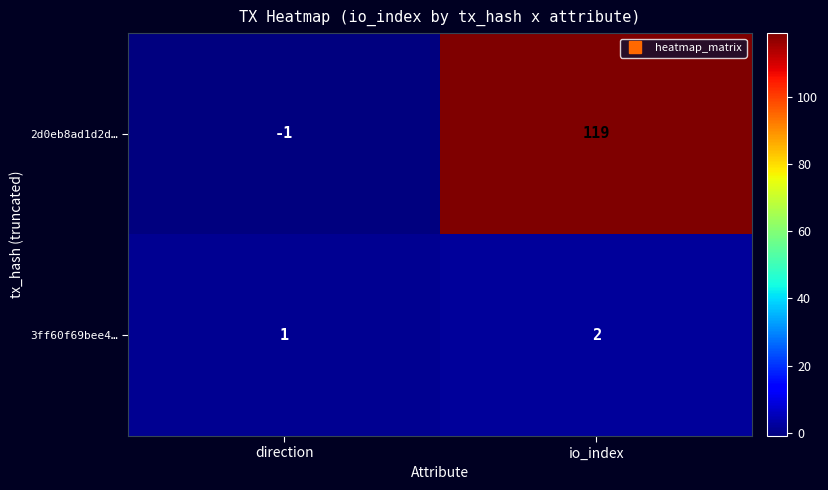

What is the greatest value displayed?

119